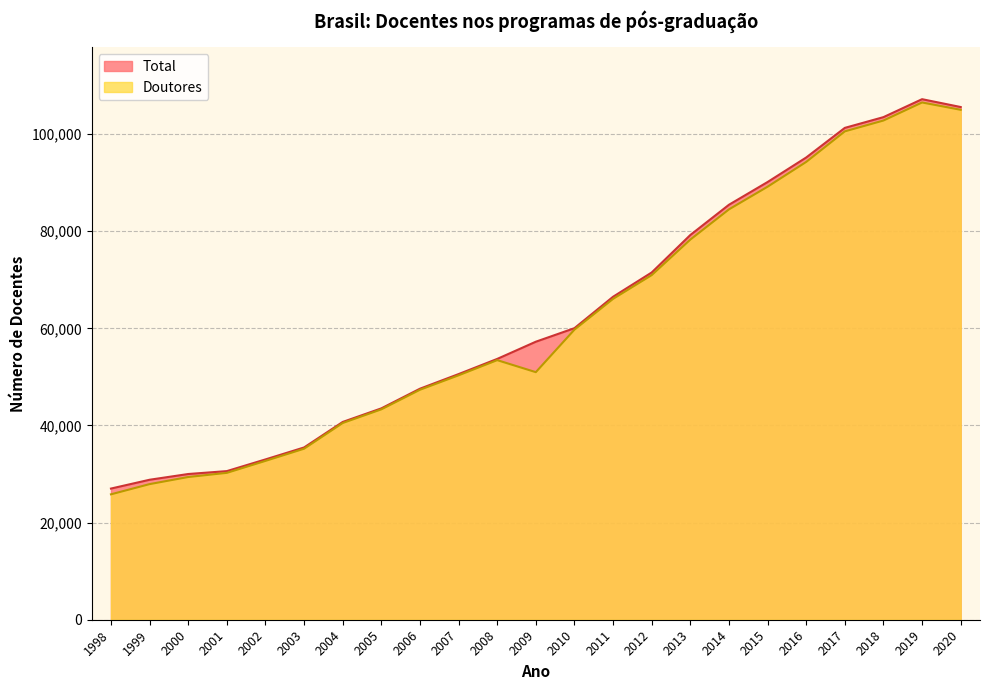

At how many categories does at least one series exceed 35909?

17